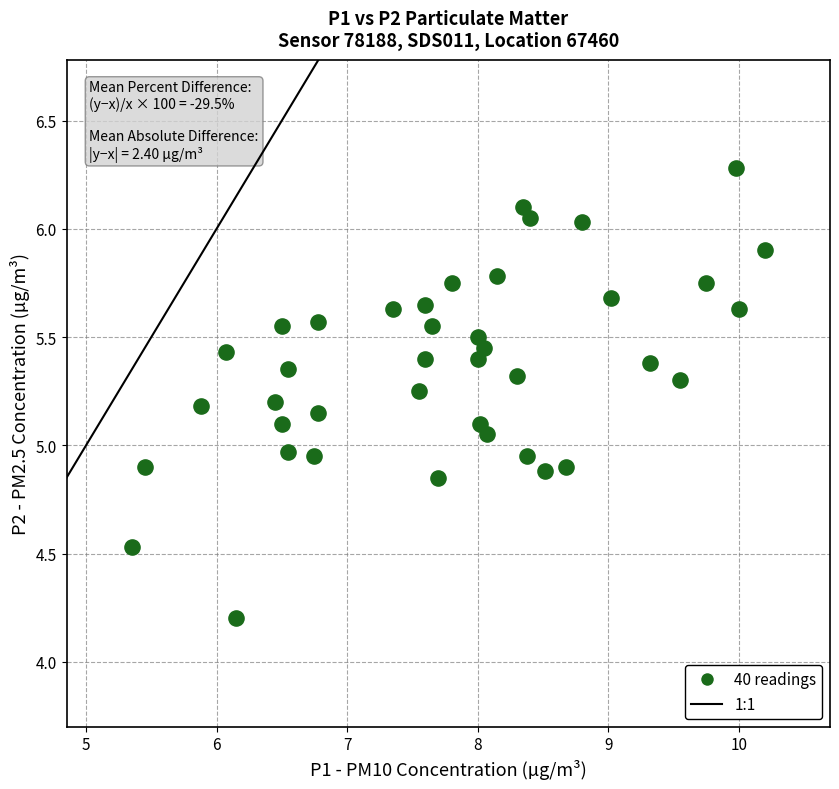

What is the range of Y values (max minus min)?

2.1